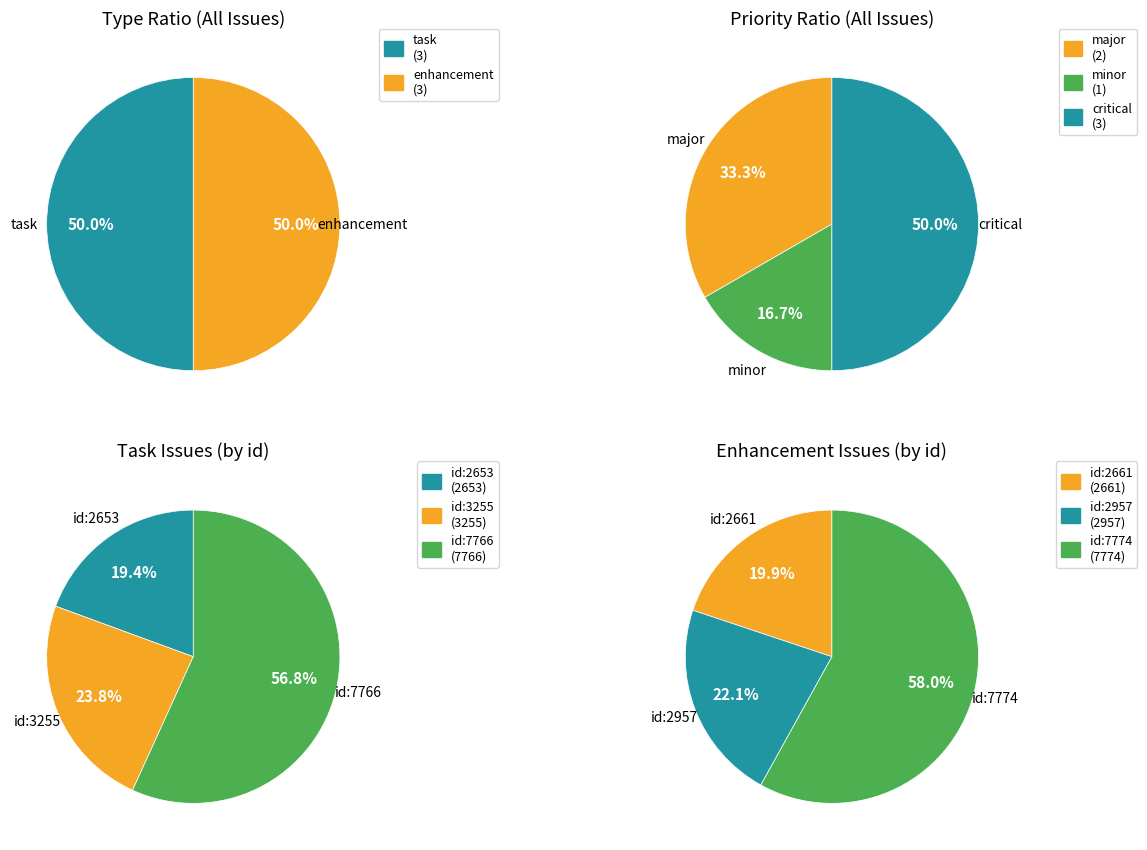

Count the number of slices in the pie.

3